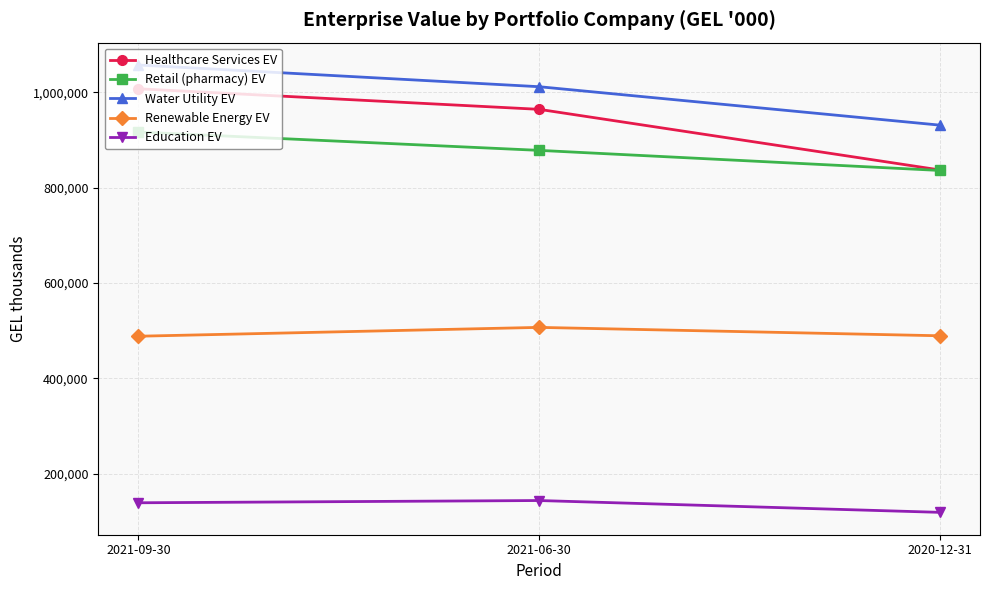

Which series has the largest total across all categories?

Water Utility EV